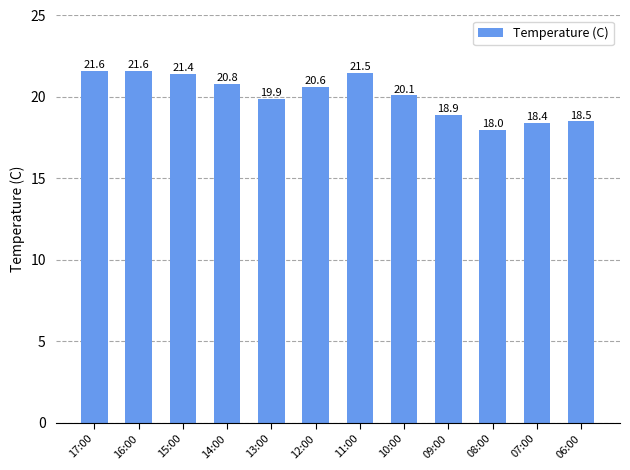

How many bars are there in total?

12